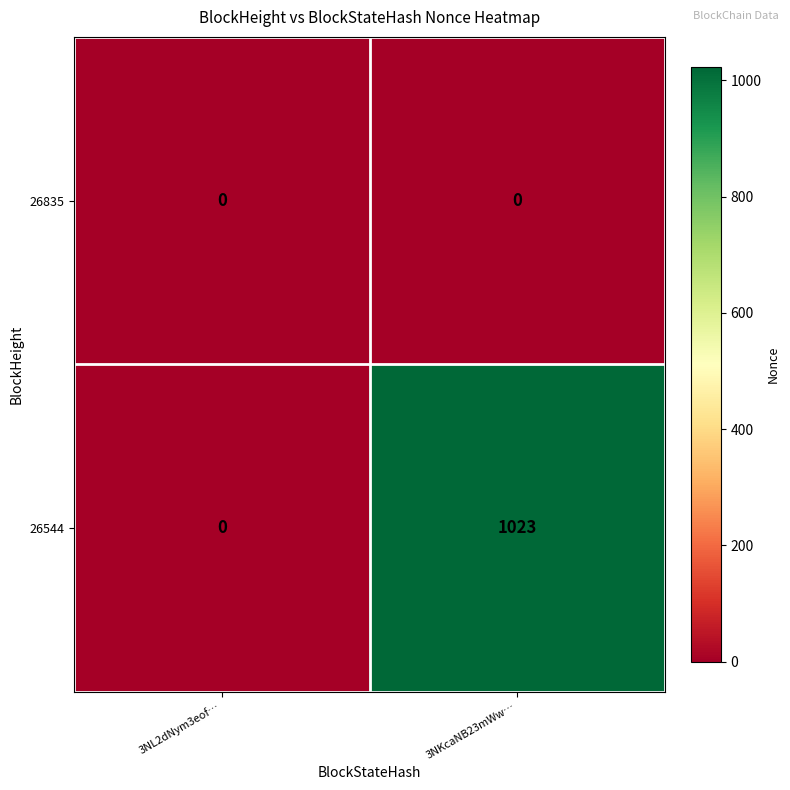

Reading right to left, extract all data points from this chart.

26835: 3NKcaNB23mWw…=0	3NL2dNym3eof…=0
26544: 3NKcaNB23mWw…=1023	3NL2dNym3eof…=0